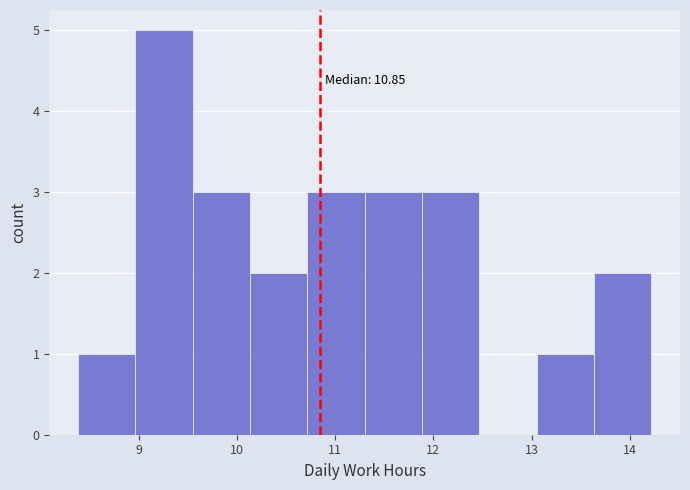

Which range on the x-axis has the tallest bar?

9.0 to 9.5